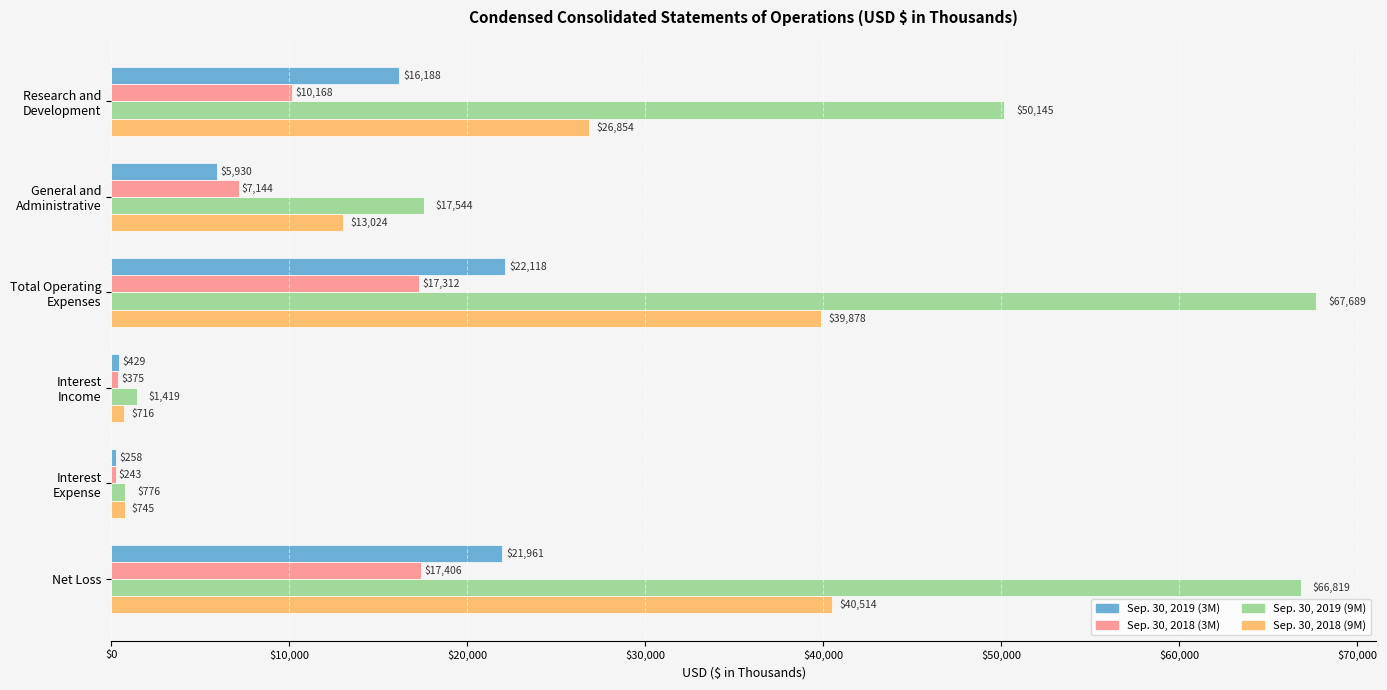

The value of Sep. 30, 2019 (9M) at Net Loss is 66819. True or false?

True